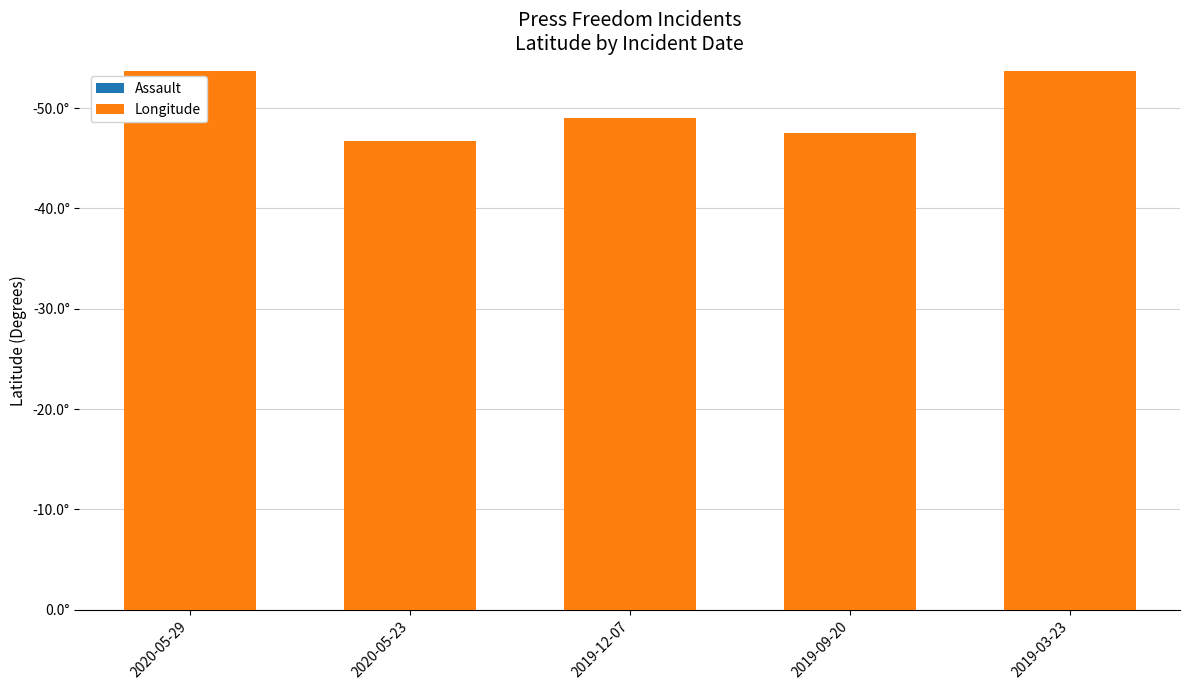

Where is Assault nearest to the value 36?

2019-09-20